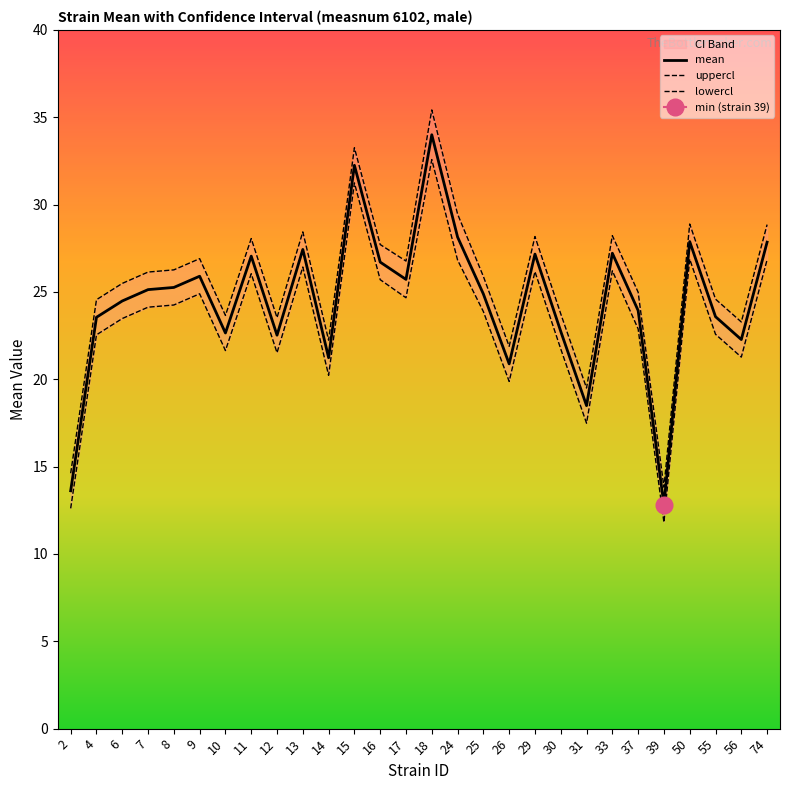

True or false: uppercl and mean intersect in this chart.

False